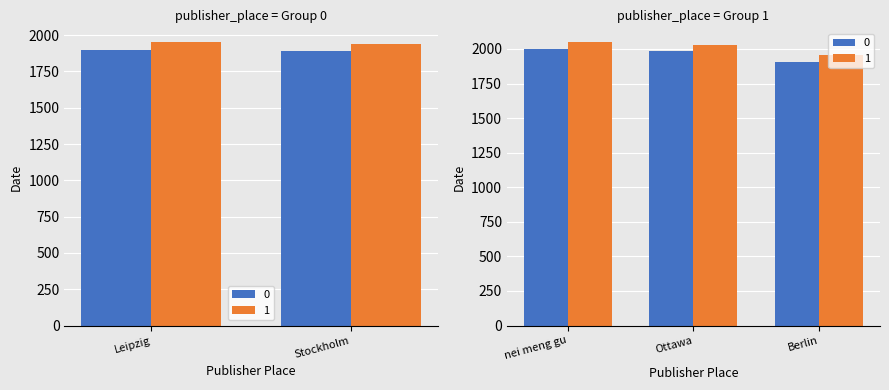

The chart shows a value of 1982 at Ottawa. True or false?

True